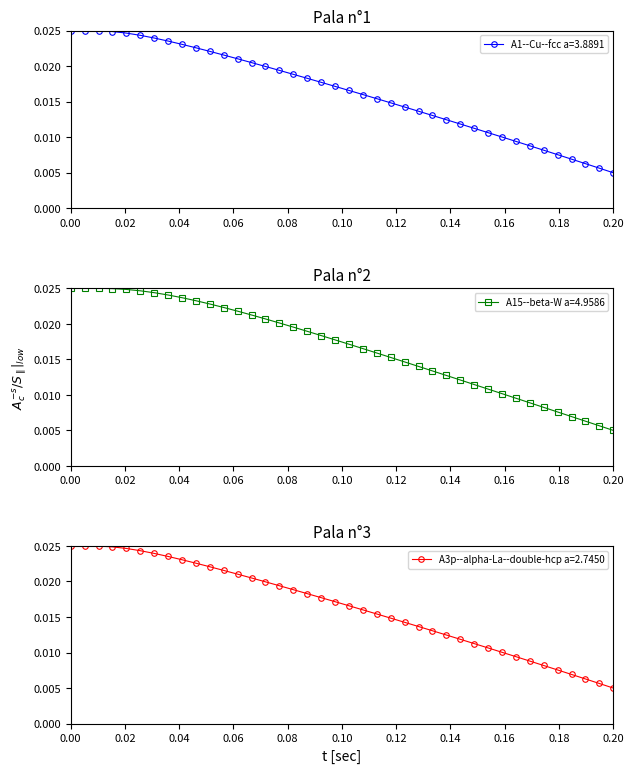

Where is A15--beta-W a=4.9586 nearest to the value 0?

0.20